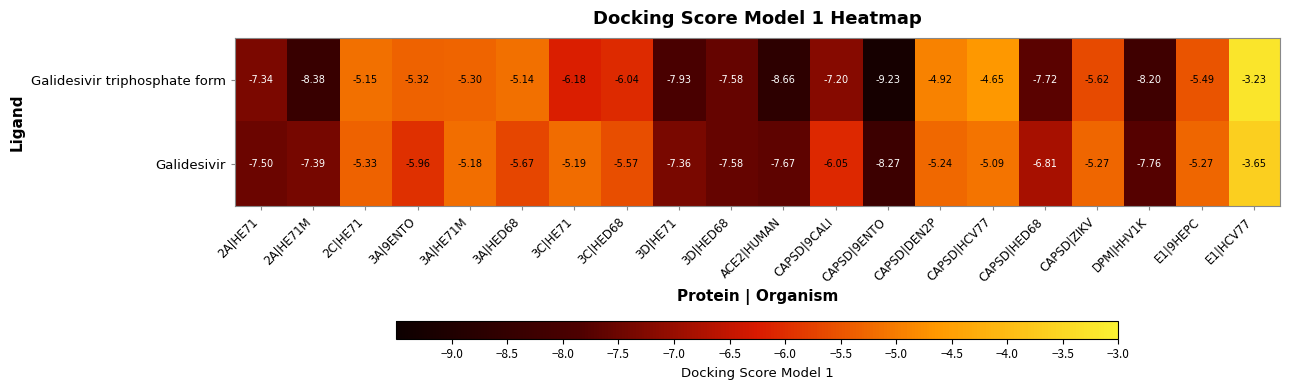

Which series has the widest spread of values?

Galidesivir triphosphate form